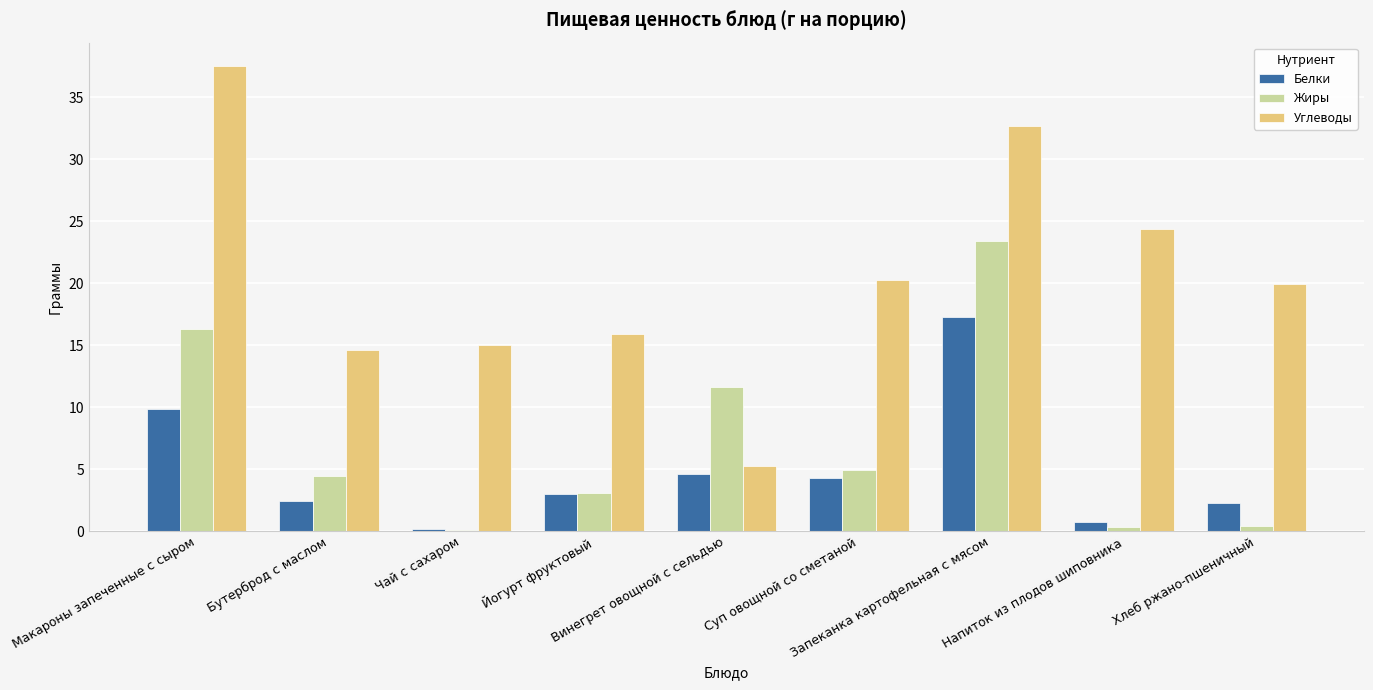

Which series has the largest total across all categories?

Углеводы